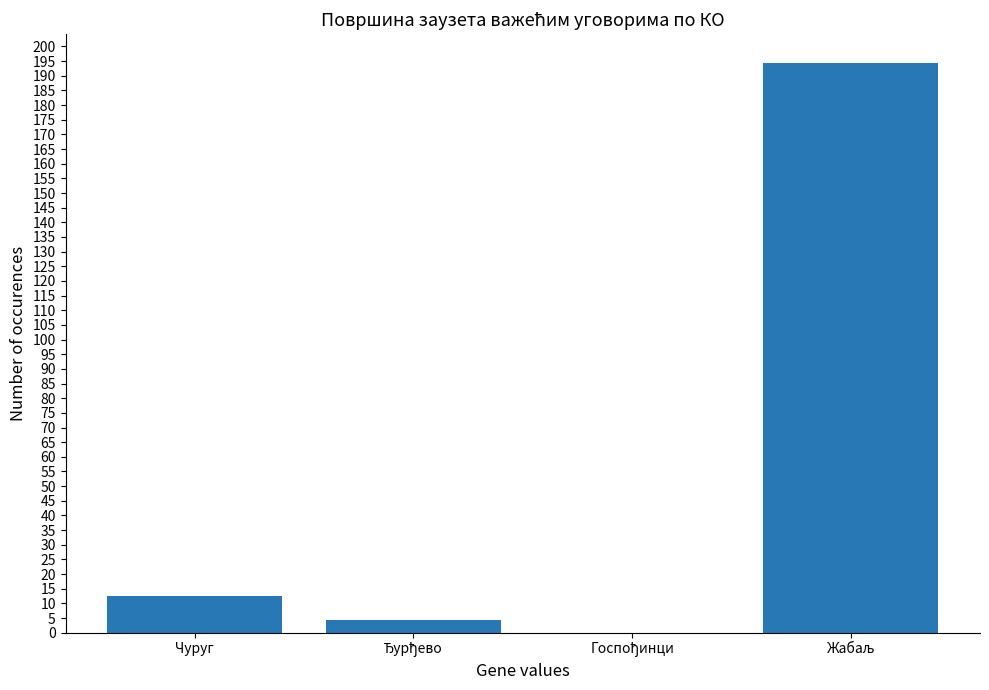

What is the maximum value shown in the chart?

194.4